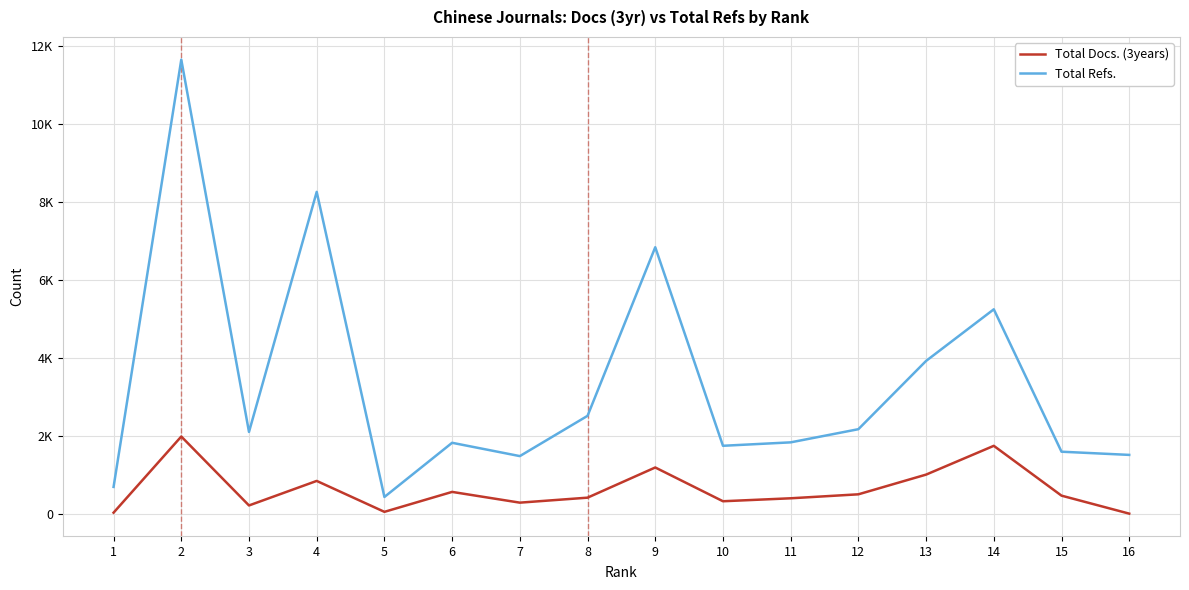

Between 6 and 8, which is larger?

6